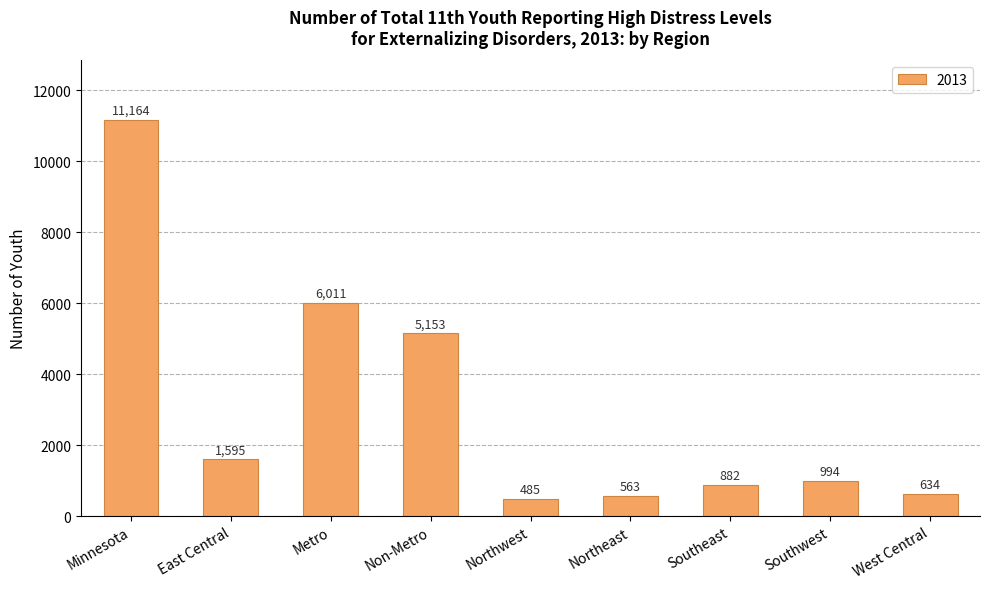

Which category has the lowest value across all series?

Northwest